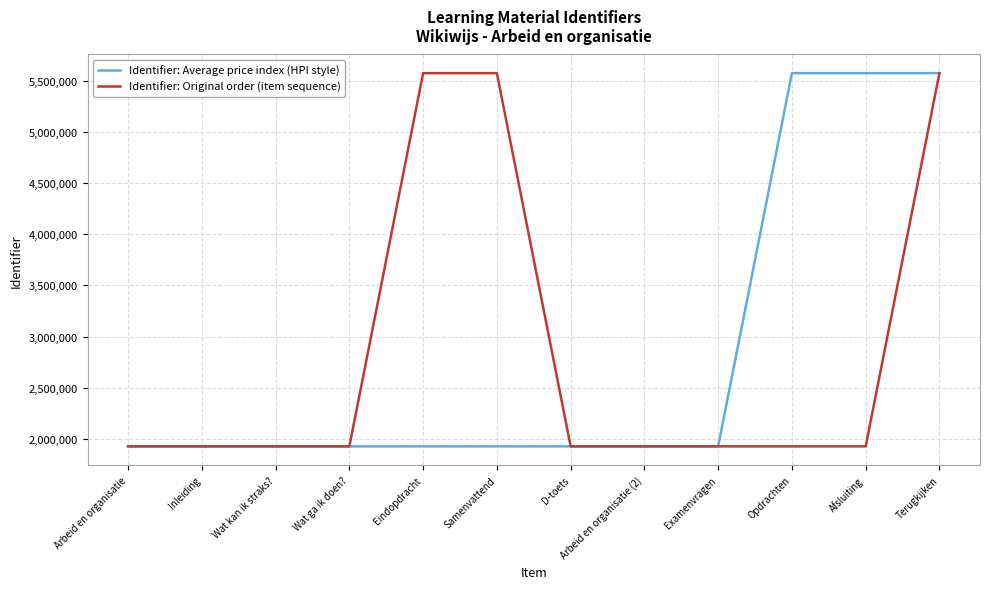

What is the spread (max minus min) of values at Arbeid en organisatie (2)?

15